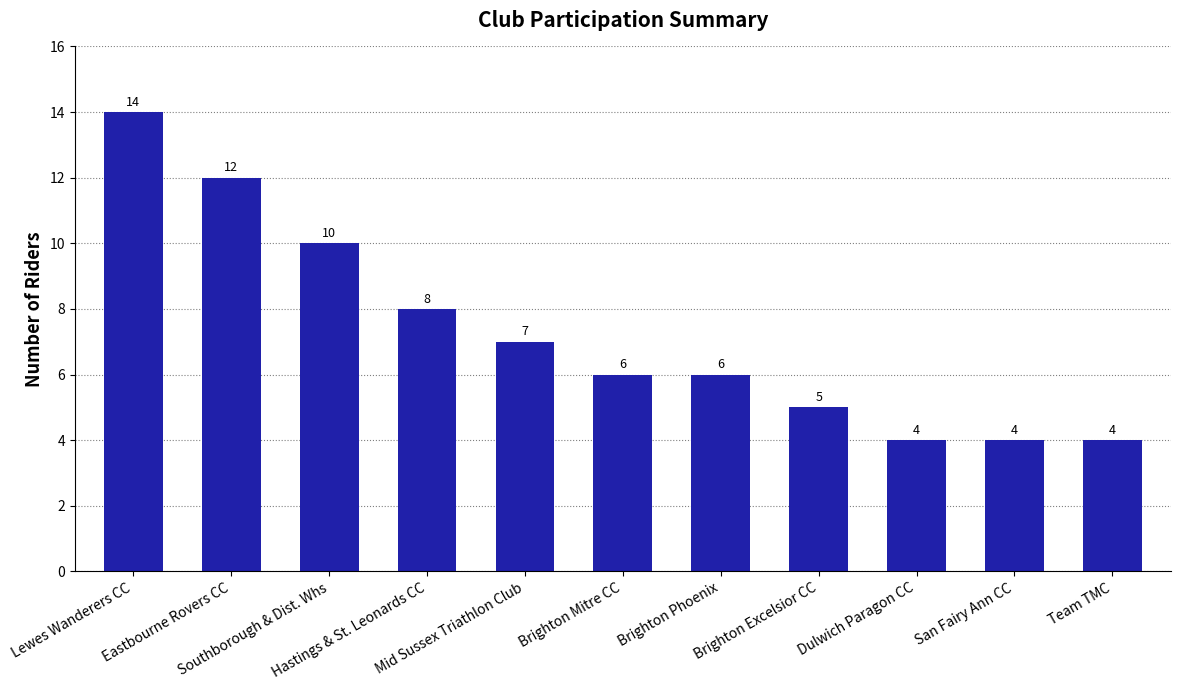

What is the smallest value displayed?

4